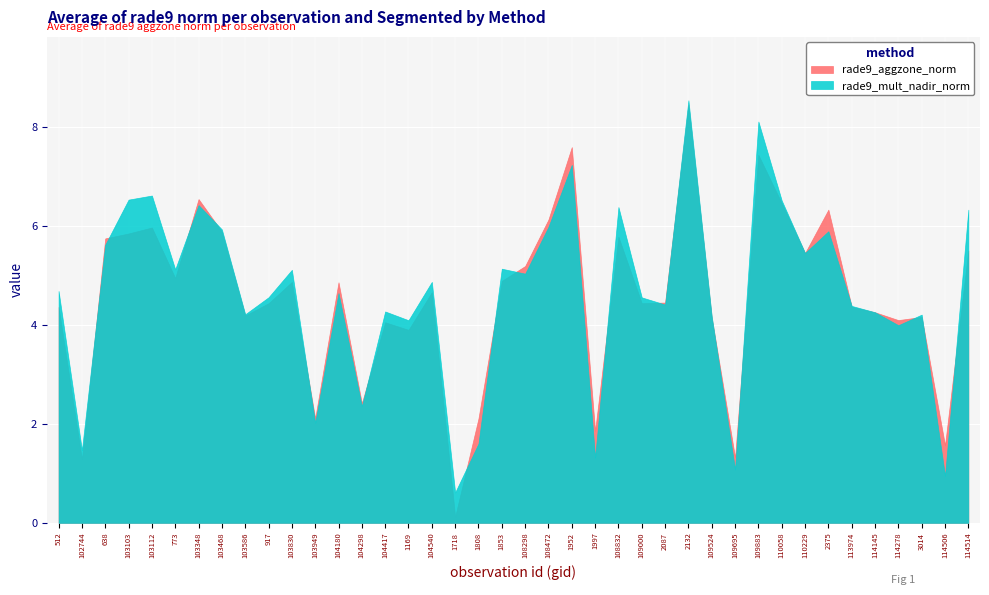

What is the lowest value of the rade9_aggzone_norm series?

0.1